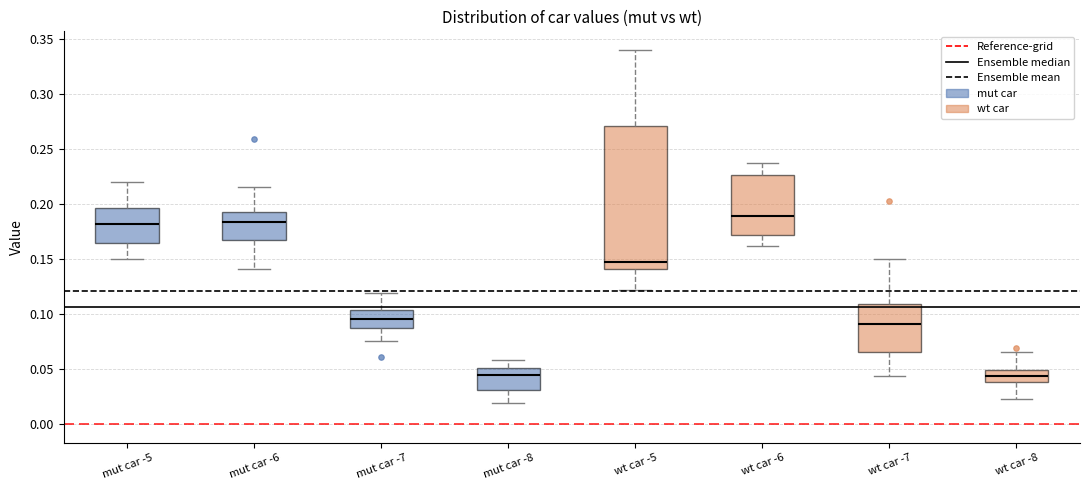

Where does the lower whisker of the box for wt car -8 end on the y-axis? The values are not printed on the chart, so give them approximately, as read against the axis.

0.025